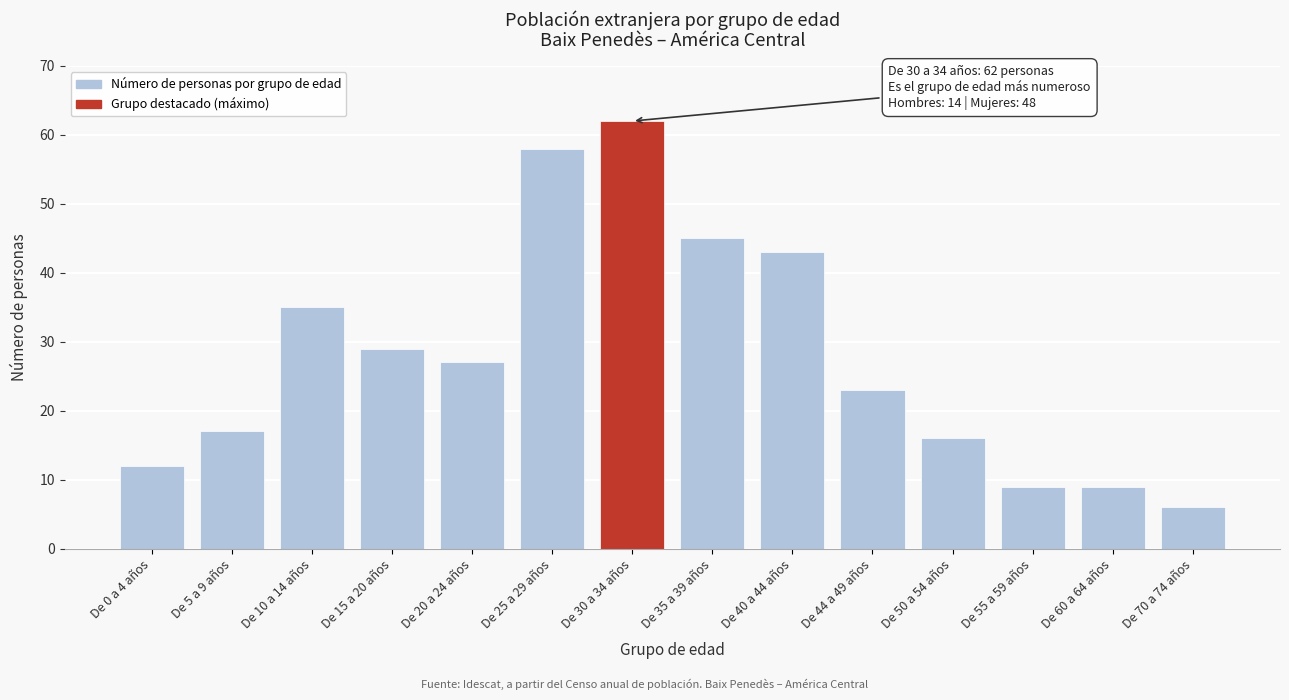

Reading left to right, transcribe all the data shown in this chart.

De 0 a 4 años=12	De 5 a 9 años=17	De 10 a 14 años=35	De 15 a 20 años=29	De 20 a 24 años=27	De 25 a 29 años=58	De 30 a 34 años=62	De 35 a 39 años=45	De 40 a 44 años=43	De 44 a 49 años=23	De 50 a 54 años=16	De 55 a 59 años=9	De 60 a 64 años=9	De 70 a 74 años=6